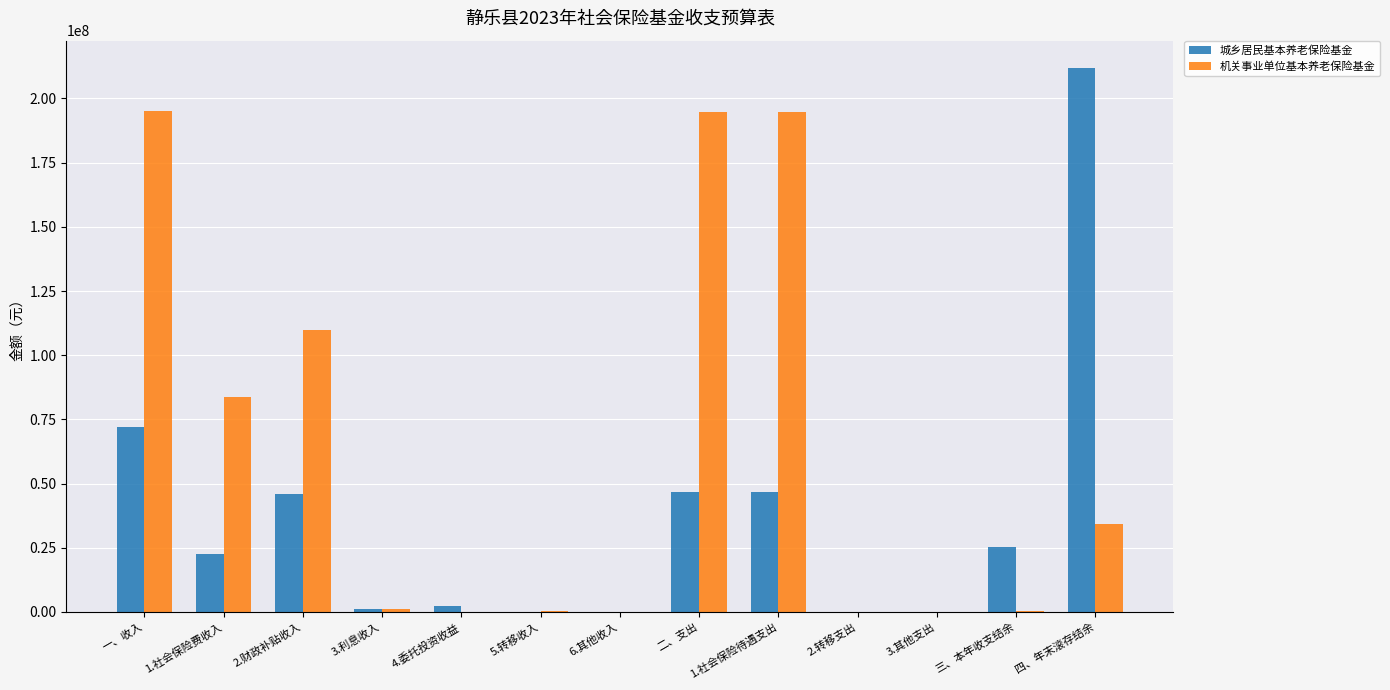

How many groups of bars are there?

13